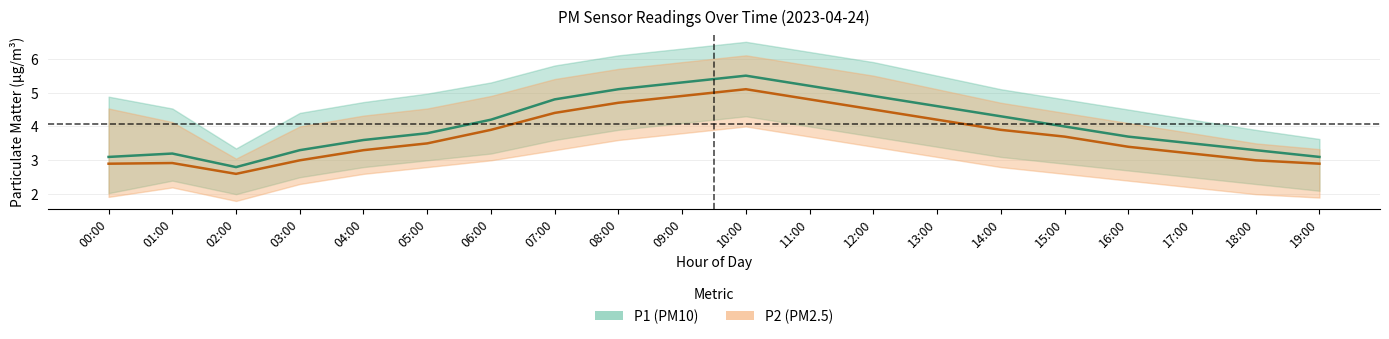

How many interior local peaks does the P1_lower series have?

2